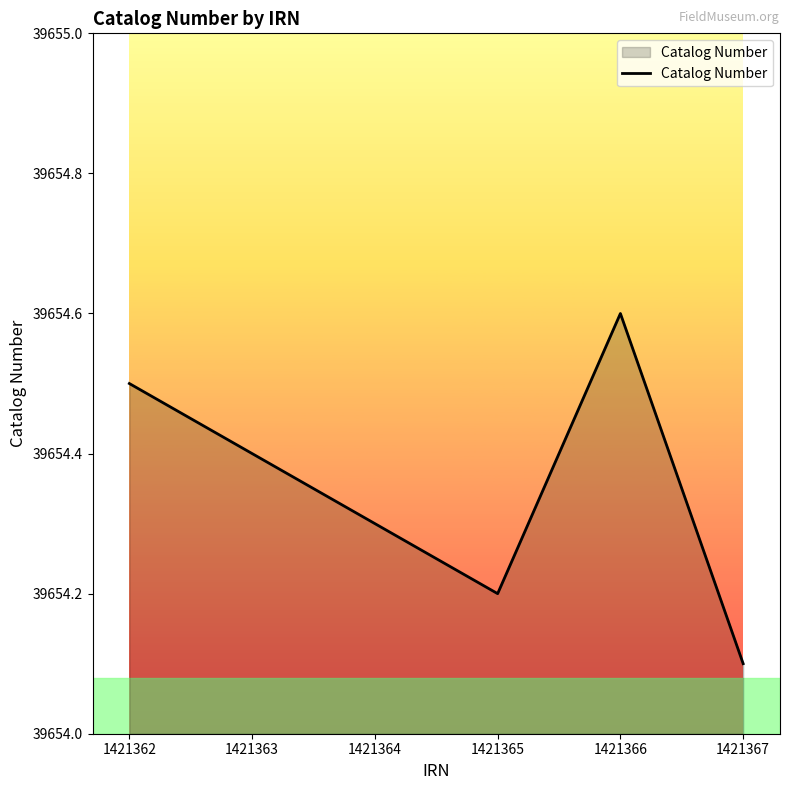

List the labels in order of value, smallest first.

1421367, 1421365, 1421364, 1421363, 1421362, 1421366